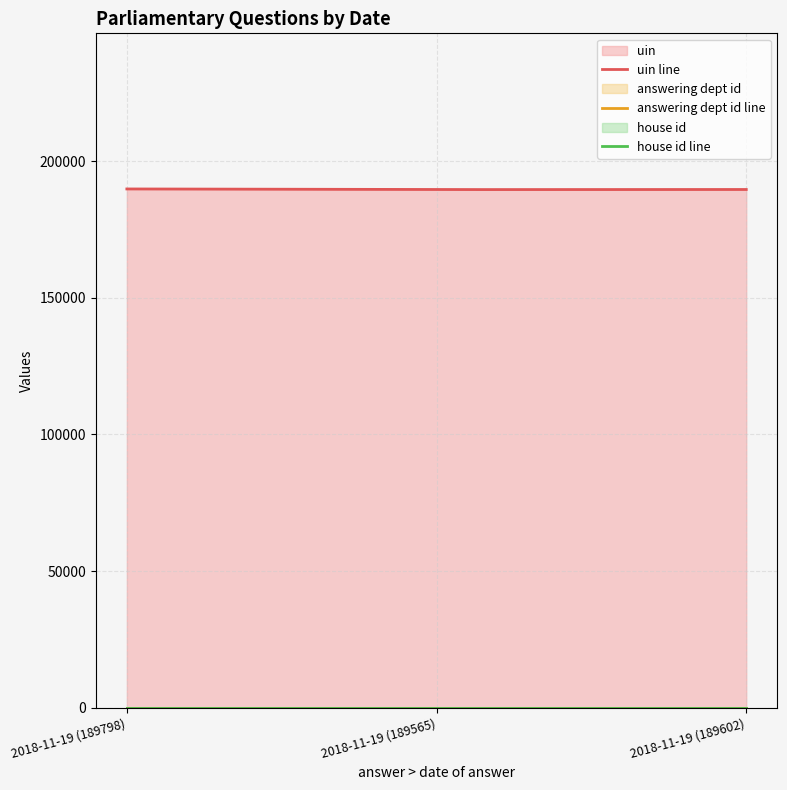

List the series in order of their peak value, lowest first.

house id, answering dept id, uin